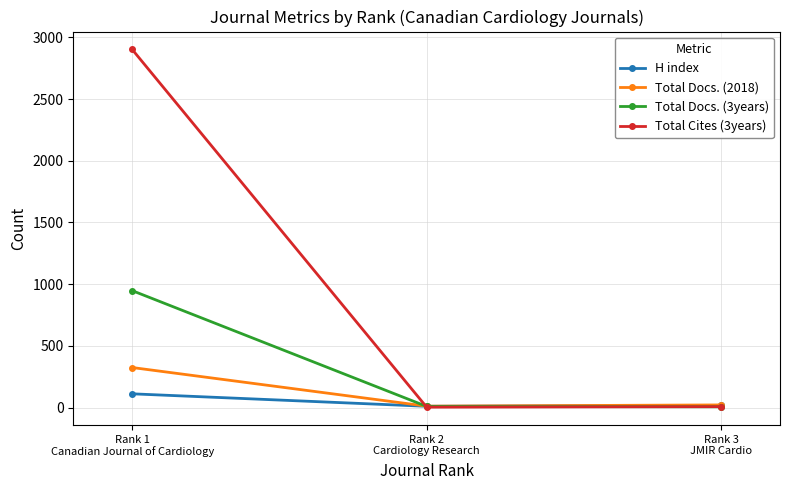

What is the label of the 3rd point from the left?

Rank 3
JMIR Cardio